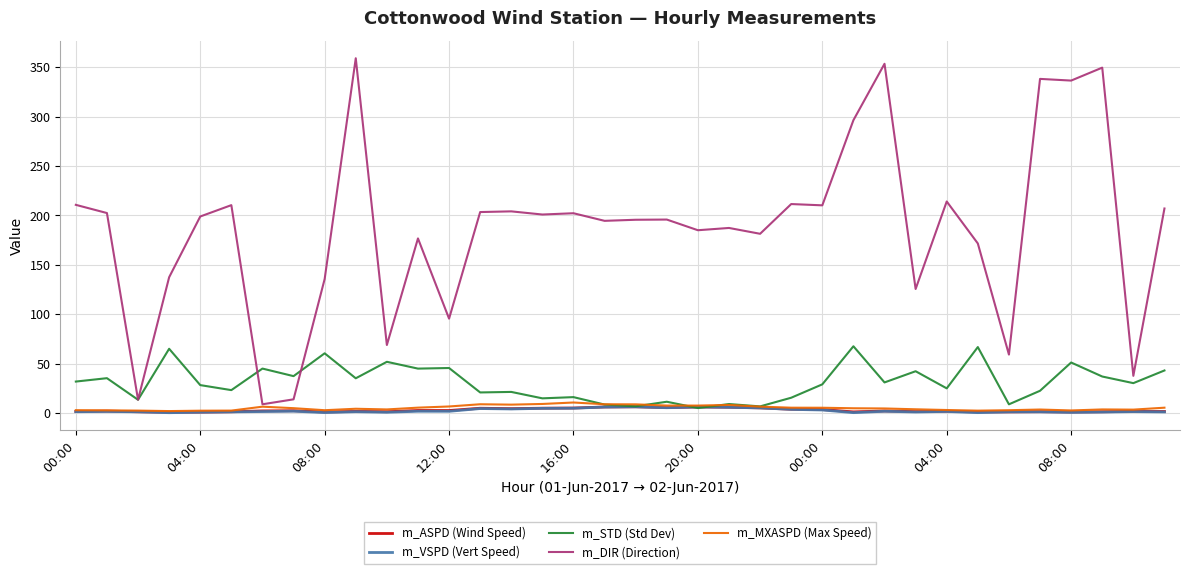

What is the difference between the second highest and minimum values in the m_VSPD (Vert Speed) series?

5.8